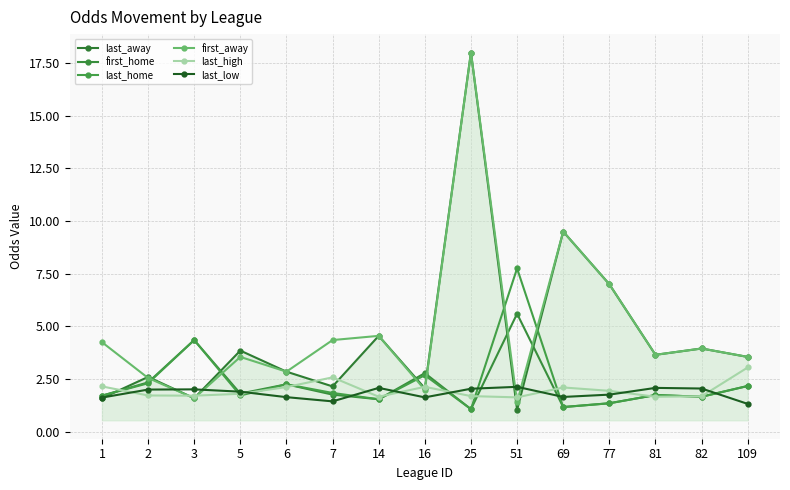

True or false: first_away has more than 2 points higher than both neighbors.

True